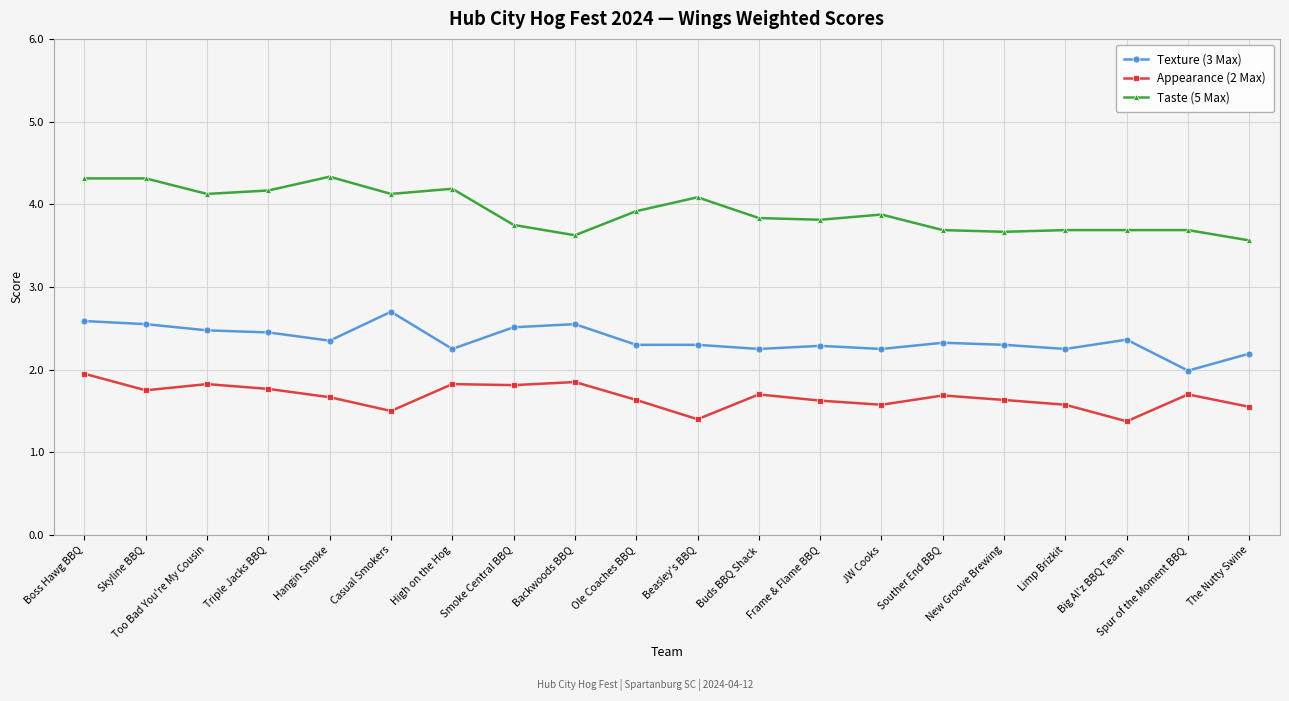

Does the chart have visible grid lines?

Yes